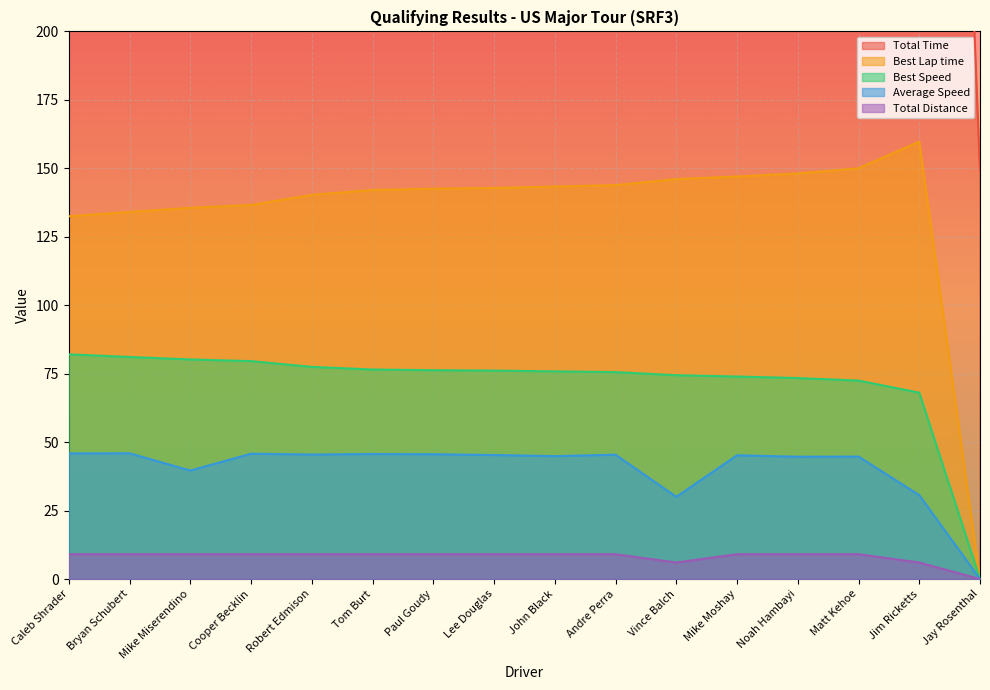

How many values in the Total Time series are below 718?

8